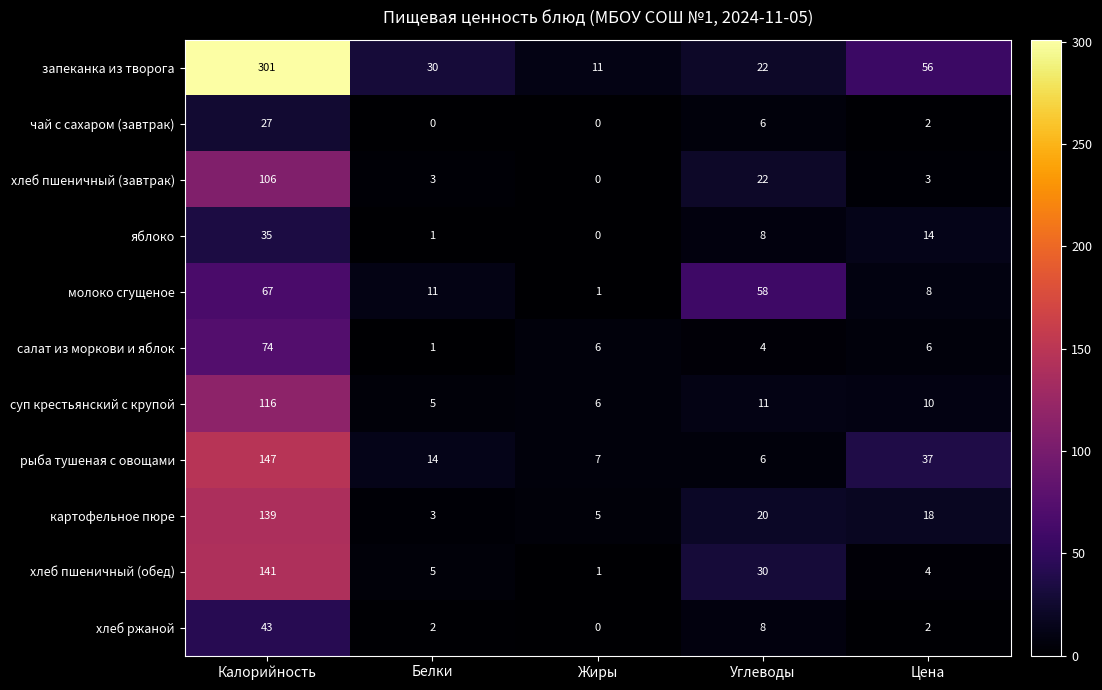

Which series has the largest range (max minus min)?

запеканка из творога